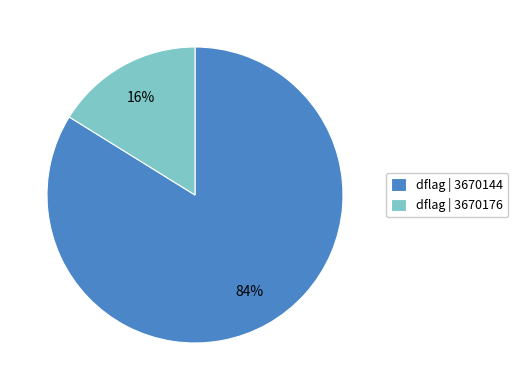

To the nearest percent, what is the difference between the dflag | 3670176 and dflag | 3670144 slice percentages?

68%